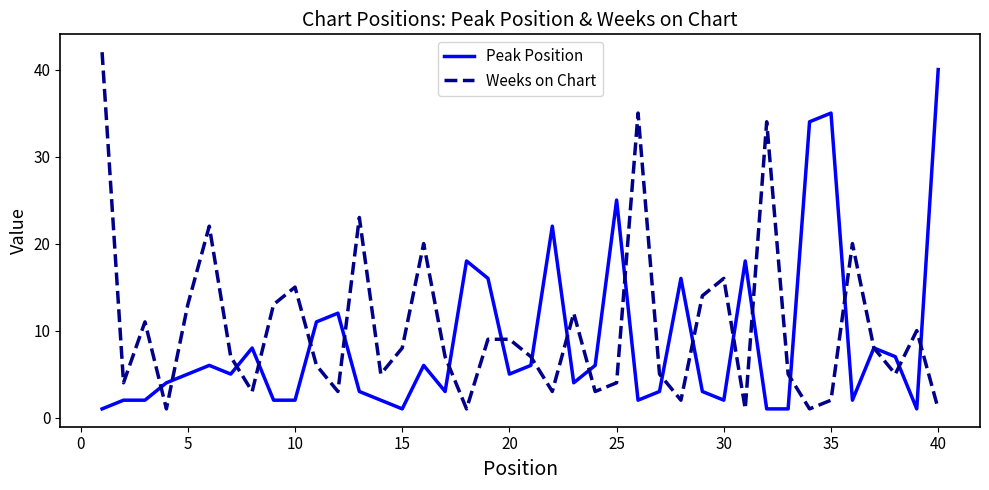

List the series in order of their peak value, lowest first.

Peak Position, Weeks on Chart